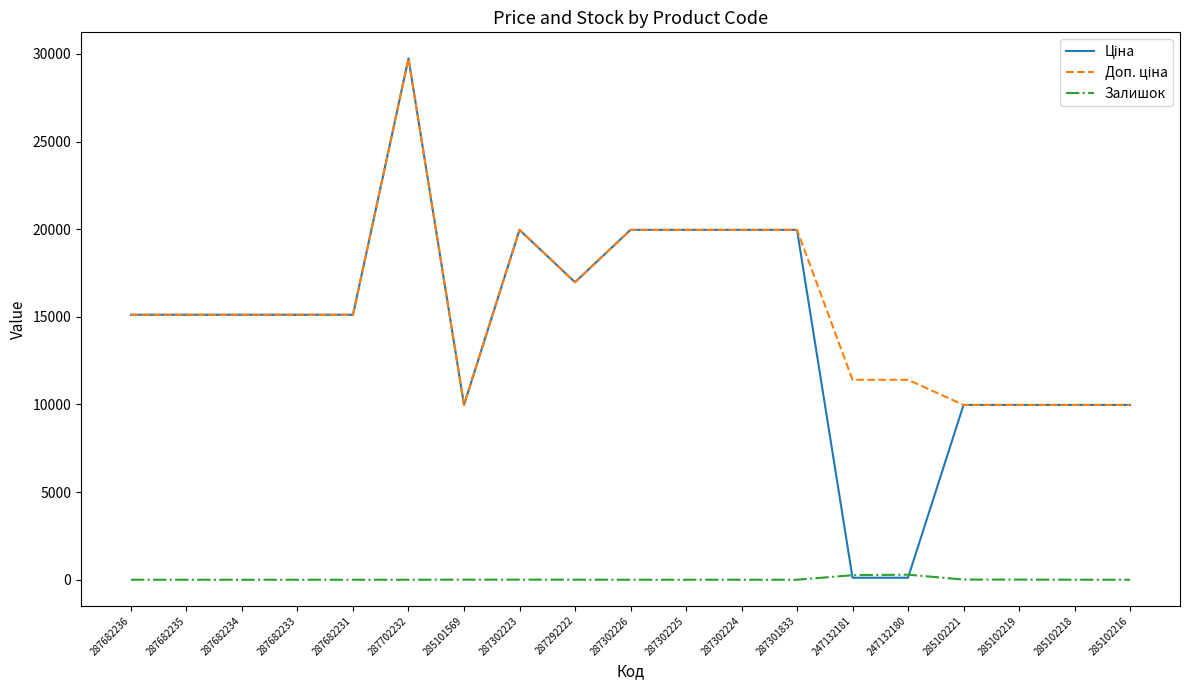

True or false: Залишок has a value of 0.0 at 287682233.

True